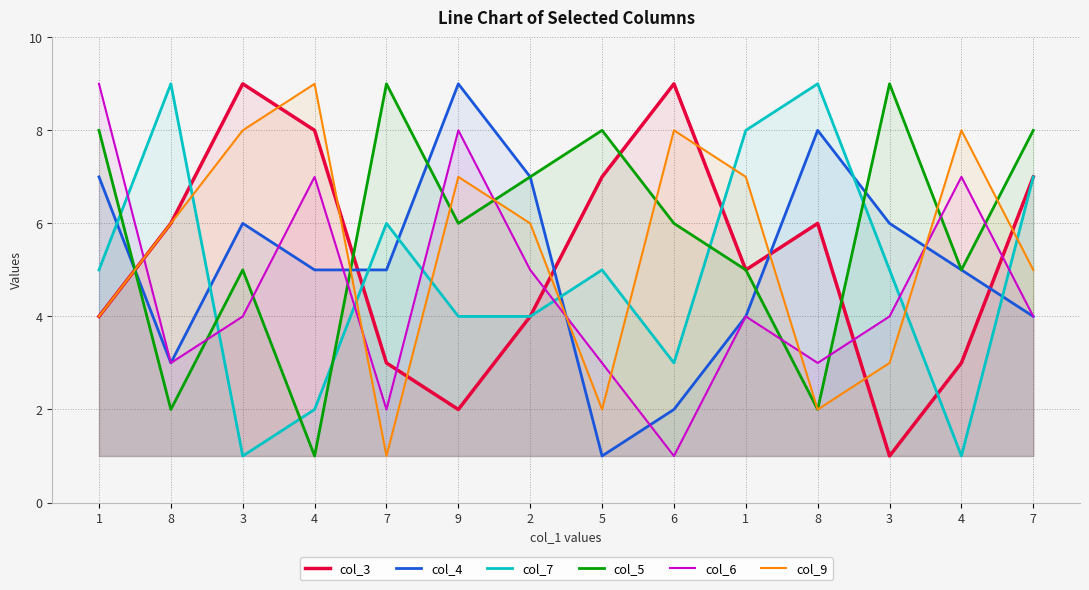

How many times do col_9 and col_7 cross each other?

8